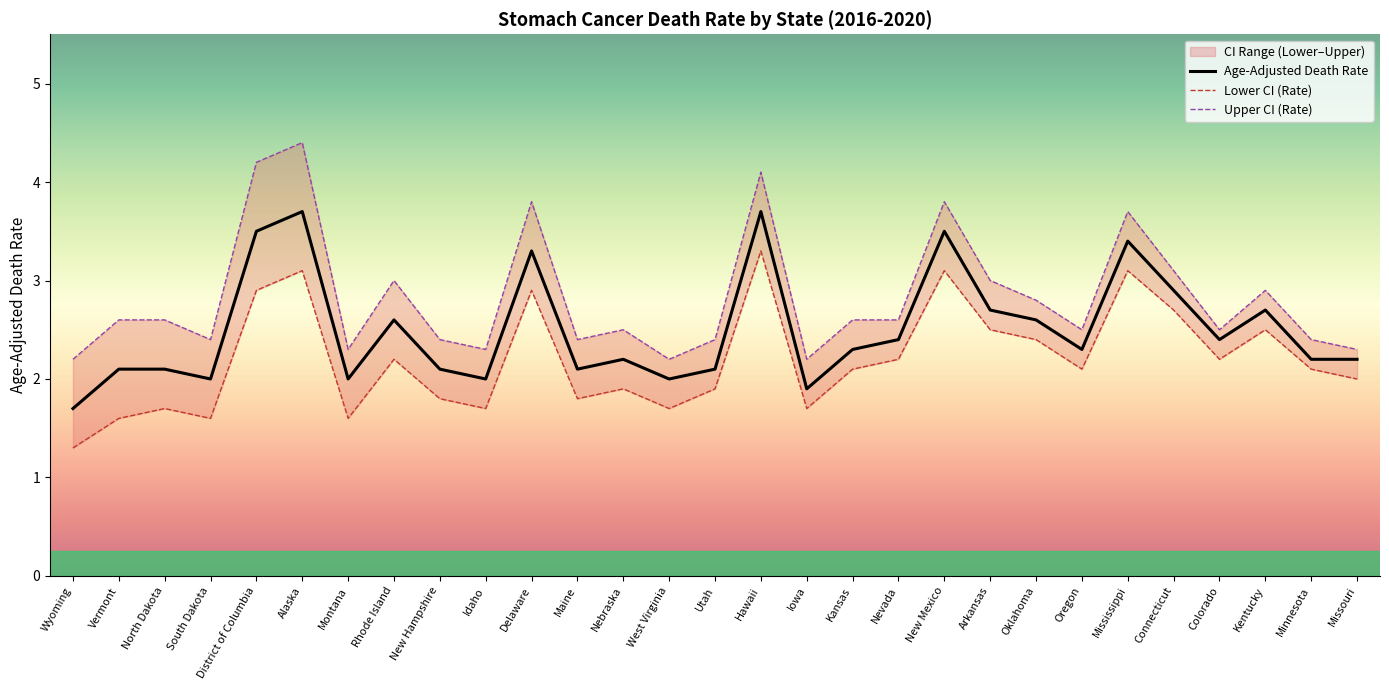

What is the difference between the maximum and second lowest values in the Age-Adjusted Death Rate series?

1.8